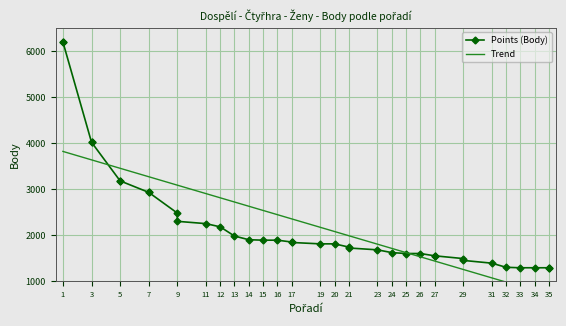

What is the difference between the Trend values at 33 and 1?

2933.6